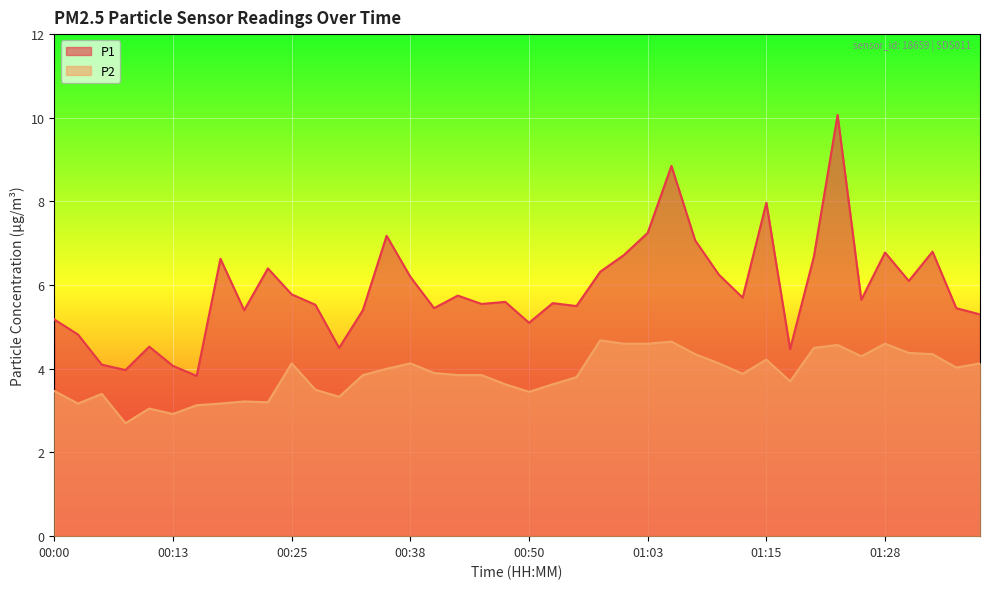

What is the difference between the maximum and minimum values in the P1 series?

6.2